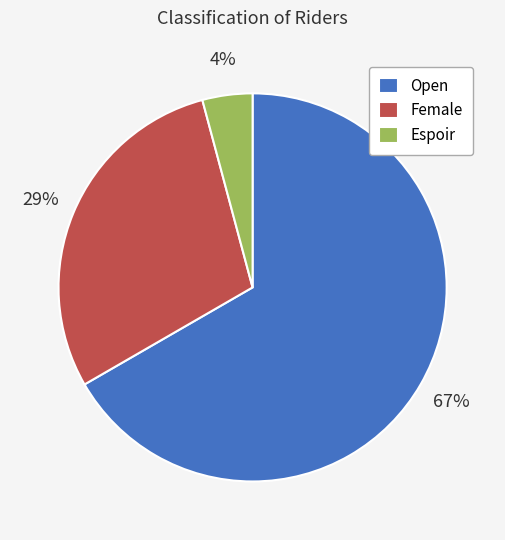

Which category accounts for the majority?

Open